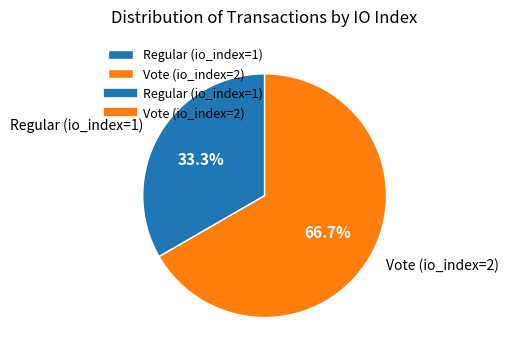

Is it true that Vote (io_index=2) is 67% of the pie?

True